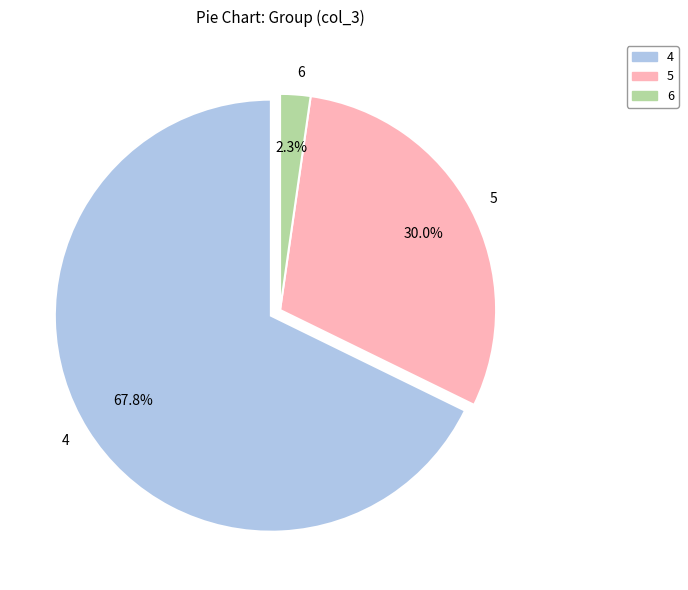

To the nearest percent, what portion does 5 represent?

30%